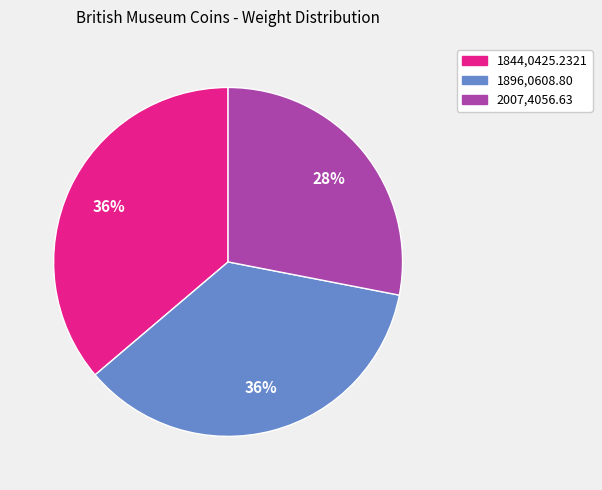

Is the sum of 2007,4056.63 and 1844,0425.2321 greater than half?

Yes